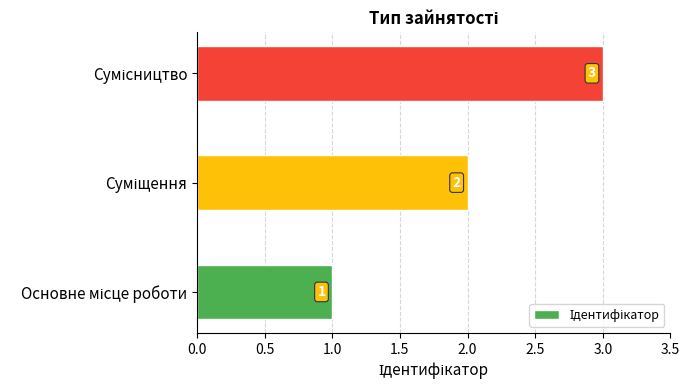

What is the sum of all values?

6